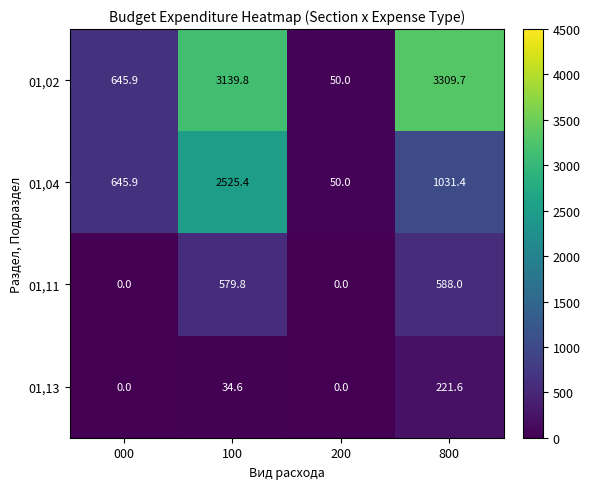

Rank the series by their maximum value, from lowest to highest.

01,13, 01,11, 01,04, 01,02